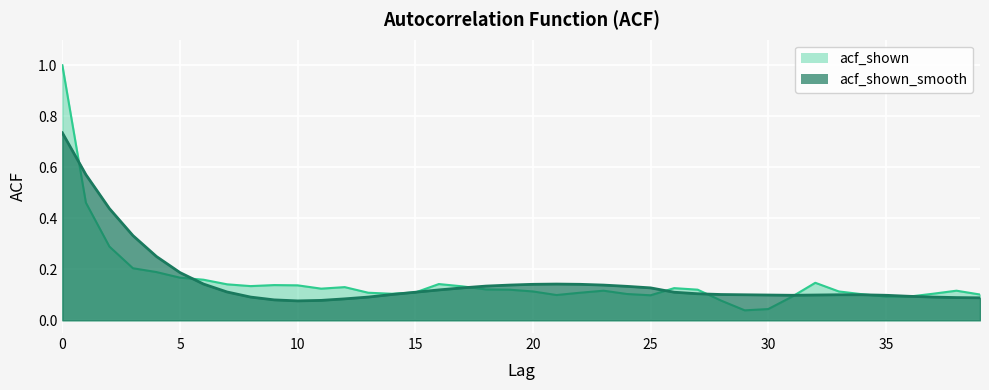

Is it true that acf_shown_smooth equals 0.1 at 34?

True